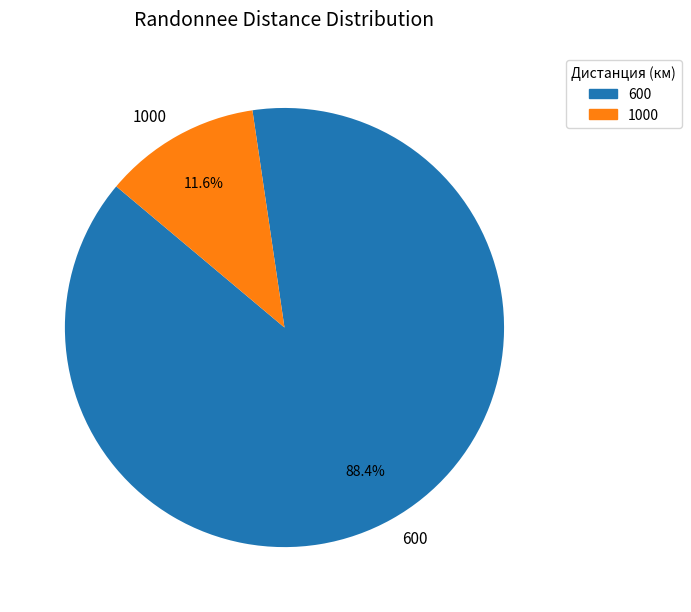

To the nearest percent, what percentage of the pie is 1000?

12%